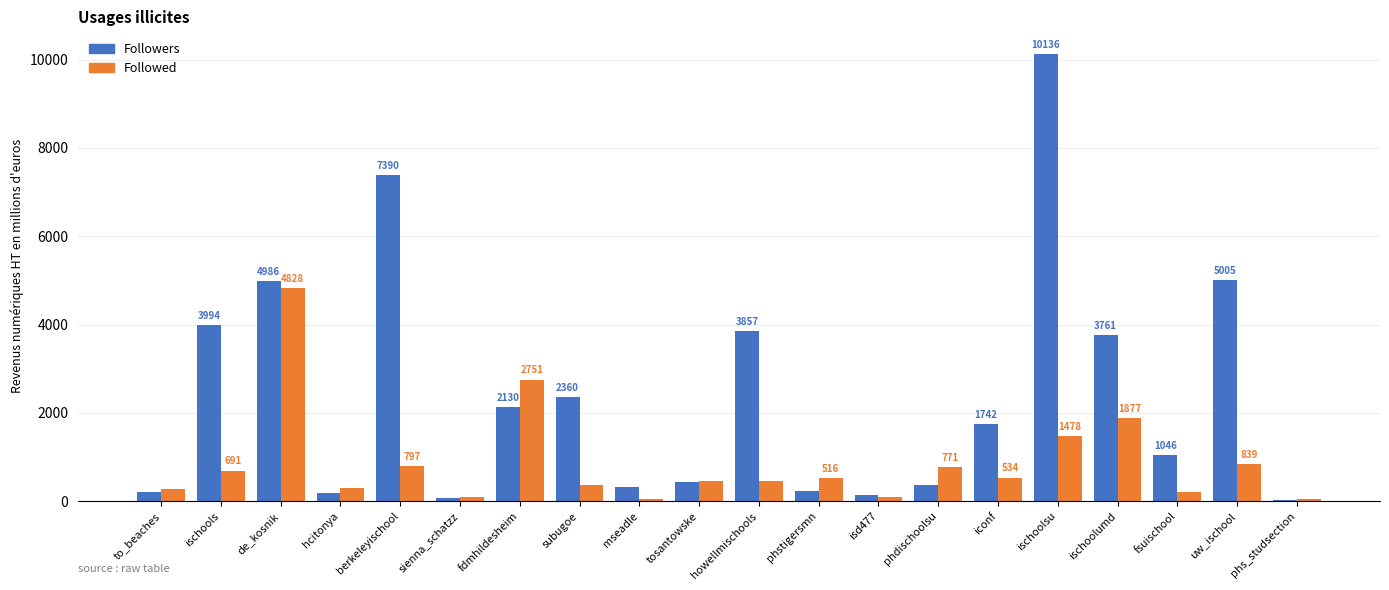

How many groups of bars are there?

20